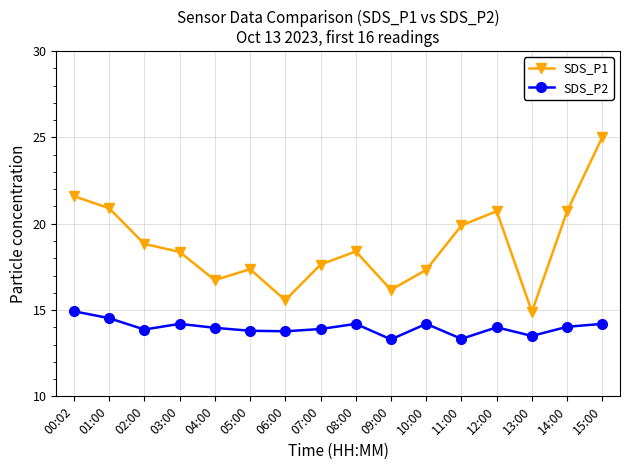

True or false: SDS_P1 and SDS_P2 cross at least once.

False